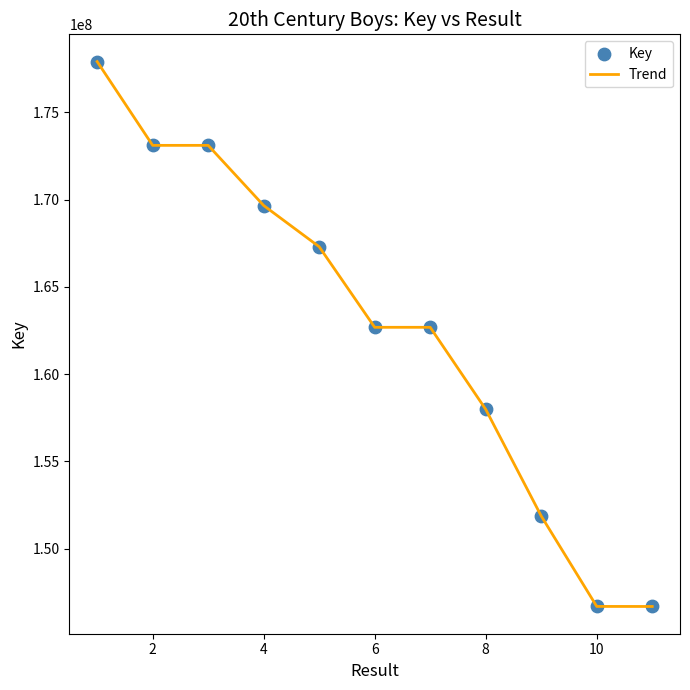

What is the greatest value displayed?

177911740